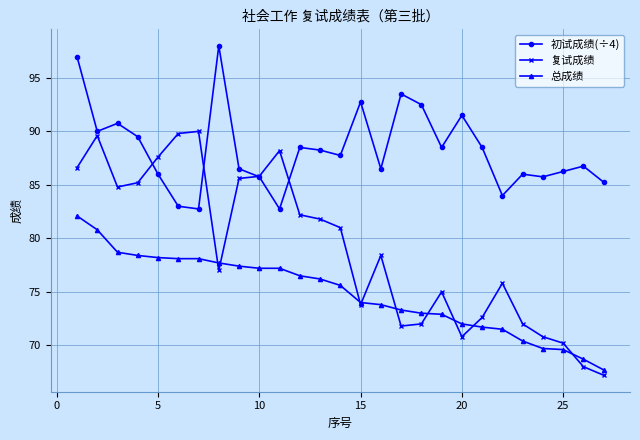

Which series has the largest total across all categories?

初试成绩(÷4)